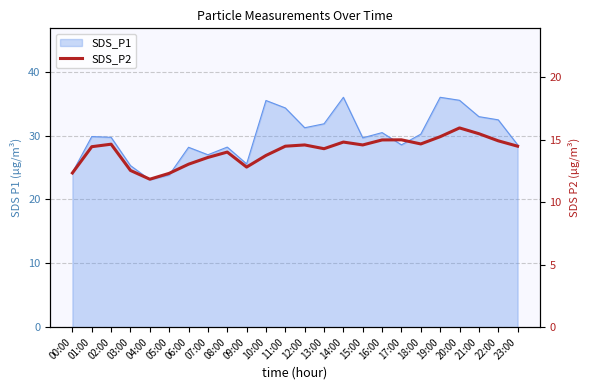

What is the smallest value displayed?

11.8